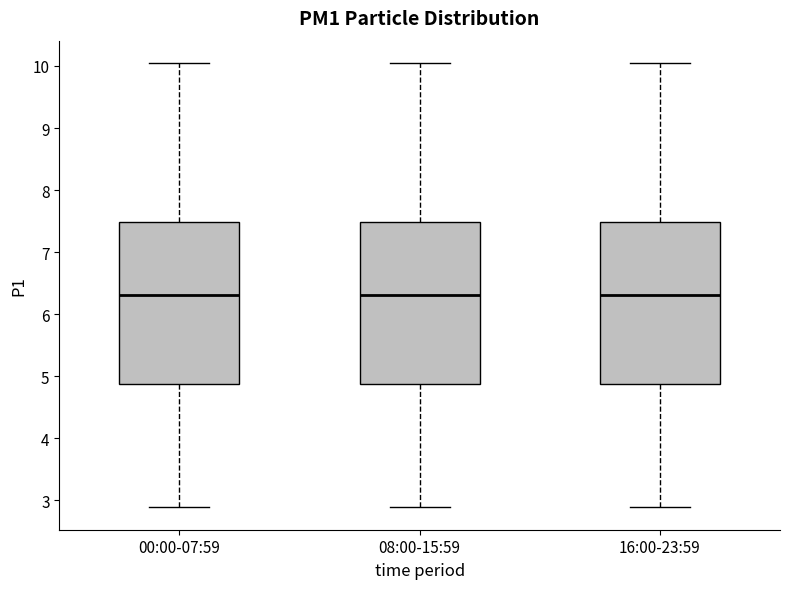

Reading left to right, read every box against the y-axis: the position of its median line, the range the box covers, and the ends of its whiskers. The values are not printed on the chart, so give them approximately, as read against the axis.

00:00-07:59: median 6.3, box 4.9 to 7.5, whiskers 2.9 to 10.1
08:00-15:59: median 6.3, box 4.9 to 7.5, whiskers 2.9 to 10.1
16:00-23:59: median 6.3, box 4.9 to 7.5, whiskers 2.9 to 10.1